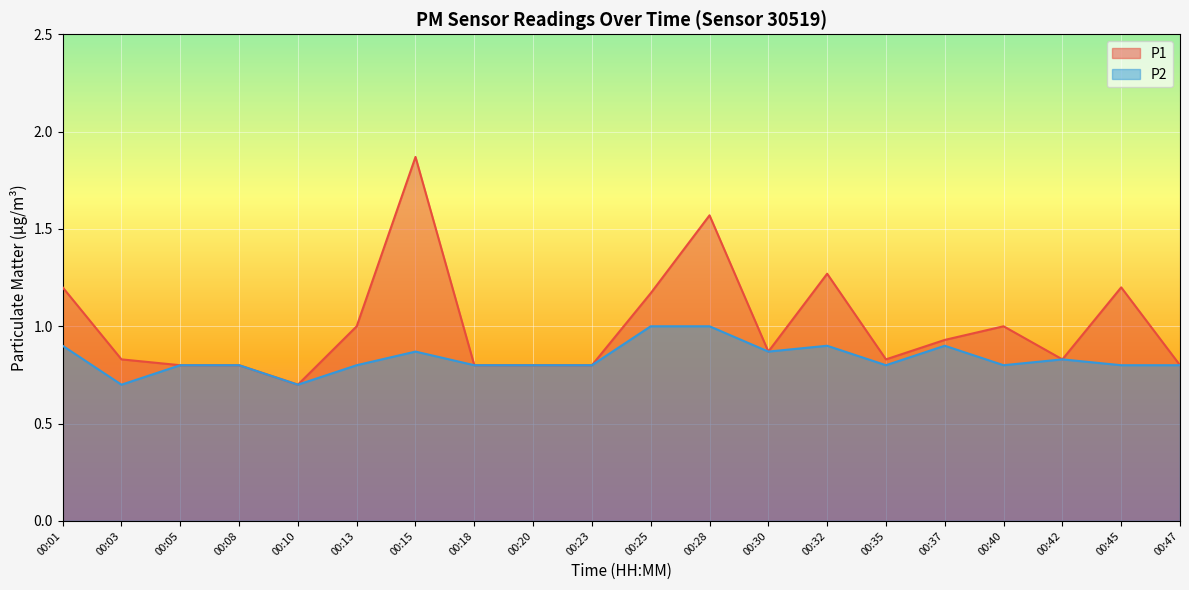

The P1 series shows 1.4 at 00:47. True or false?

False